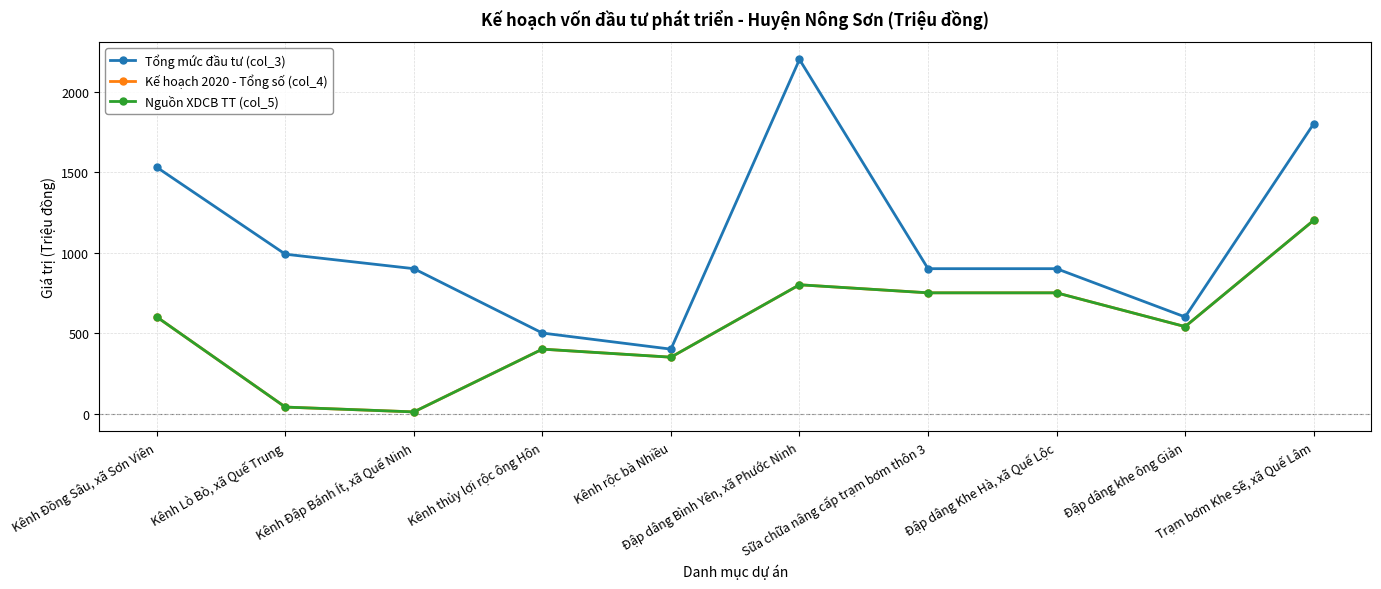

Rank the series at Đập dâng Khe Hà, xã Quế Lộc from highest to lowest value.

Tổng mức đầu tư (col_3), Kế hoạch 2020 - Tổng số (col_4), Nguồn XDCB TT (col_5)